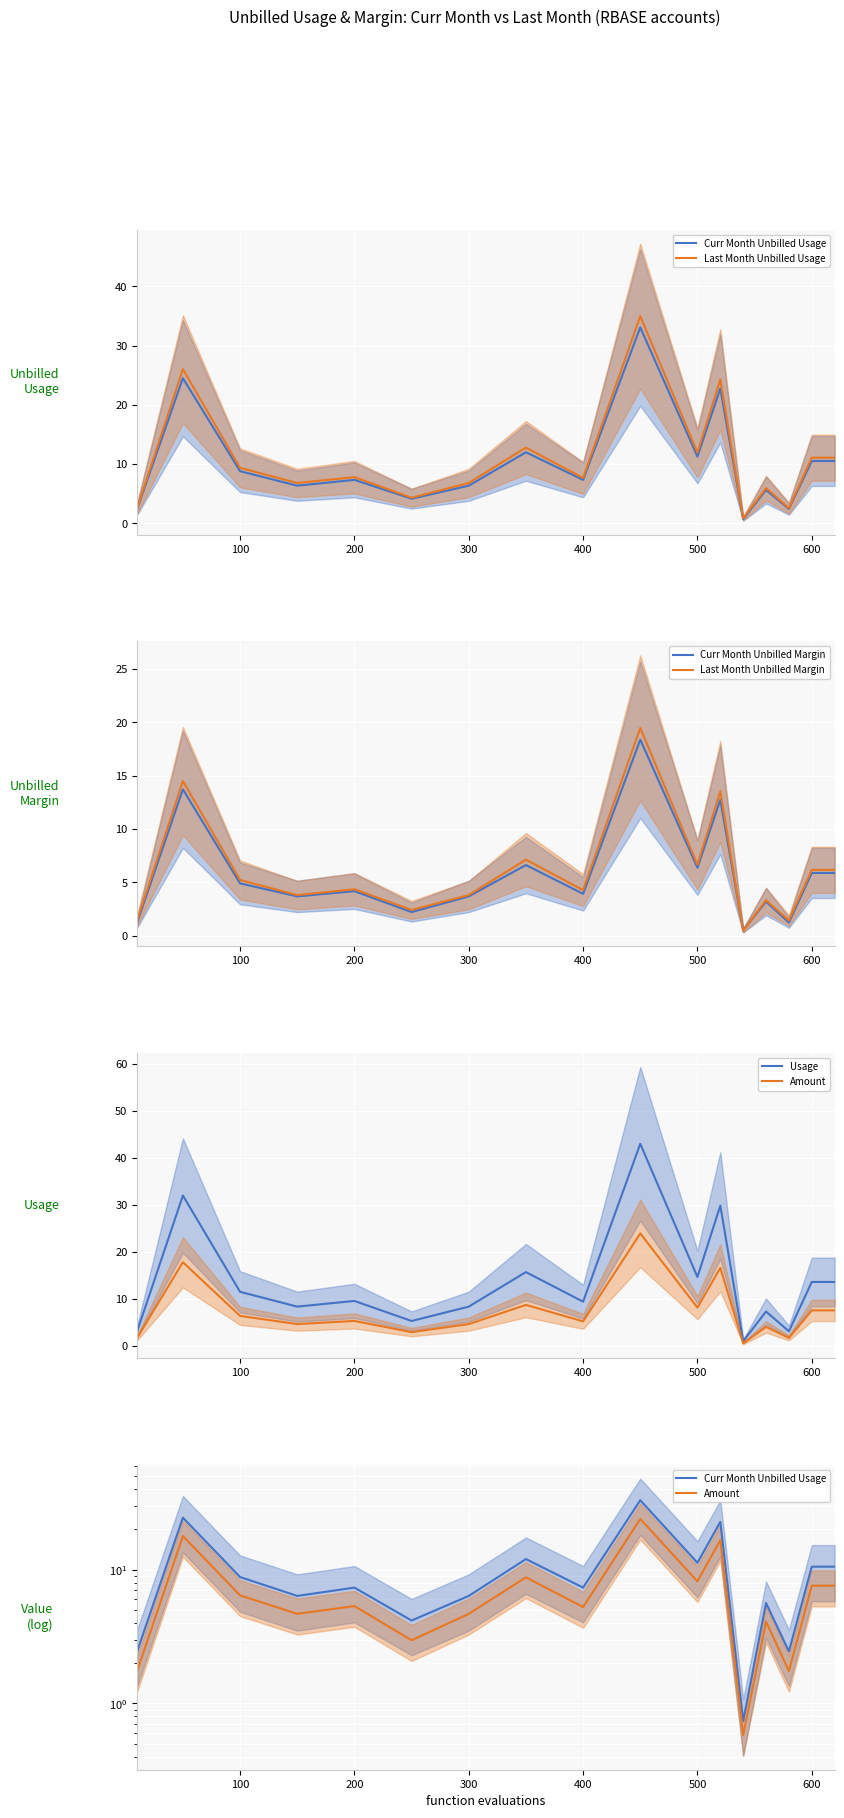

Is it true that Curr Month Unbilled Margin equals 5.9 at 600?

True